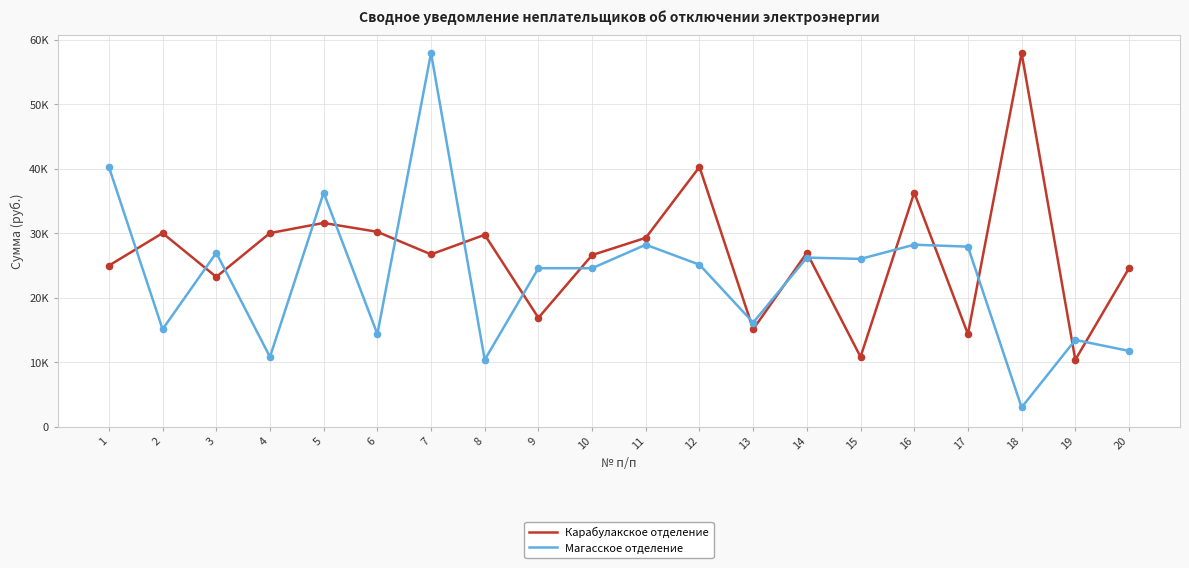

What is the total value across all series at 1?

65241.1